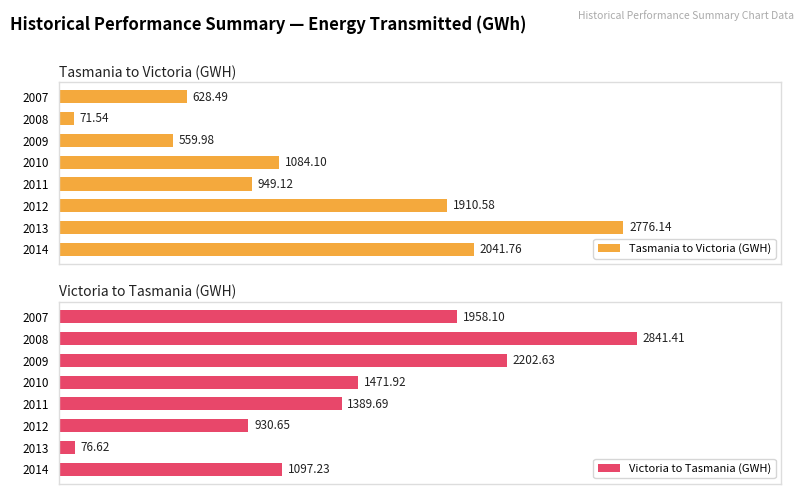

List the labels in order of Tasmania to Victoria (GWH) value, smallest first.

2008, 2009, 2007, 2011, 2010, 2012, 2014, 2013